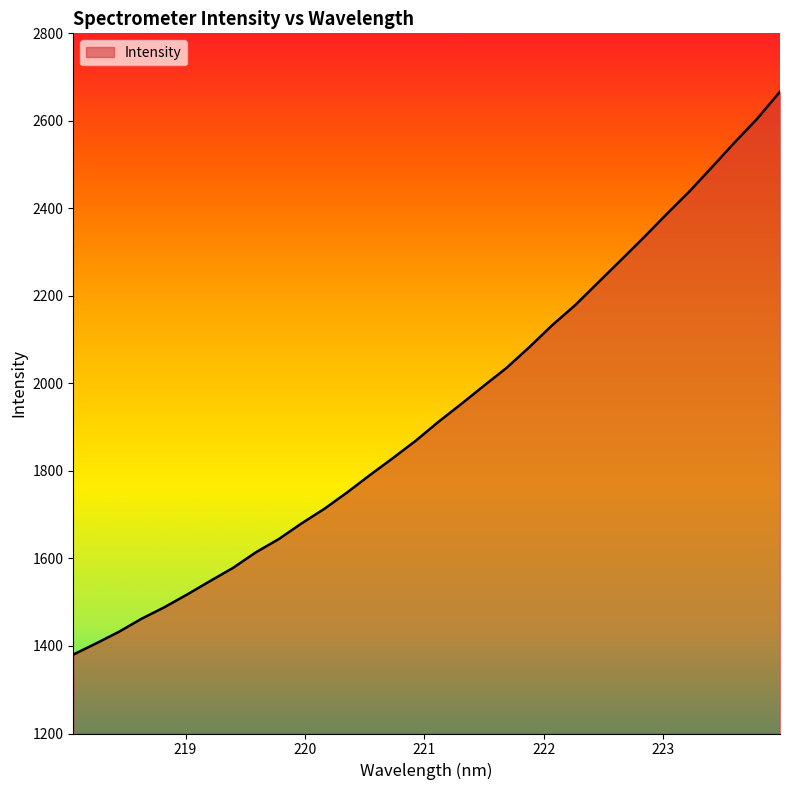

What is the minimum value shown in the chart?

1380.4